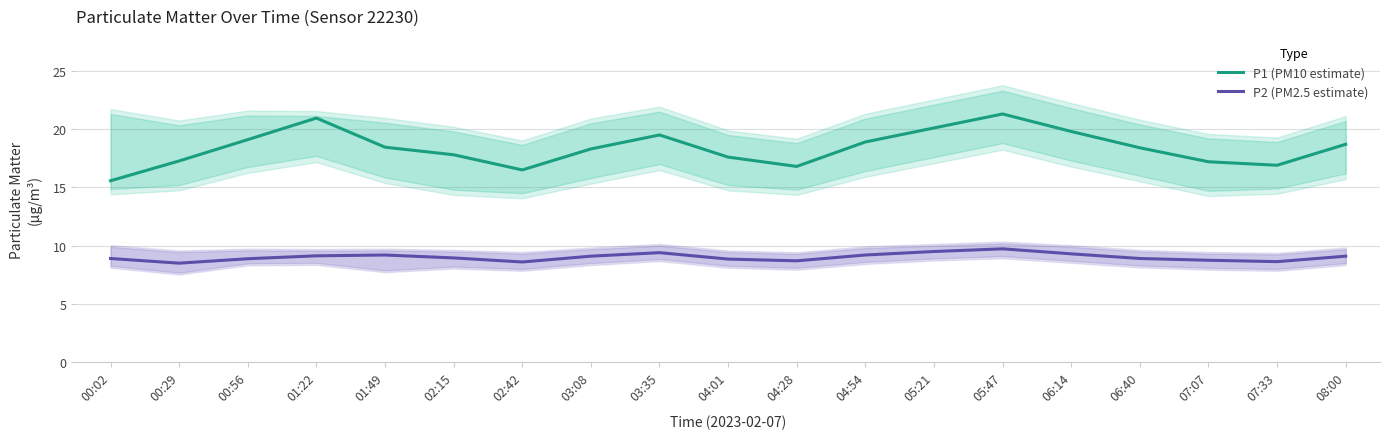

Is it true that P2 (PM2.5 estimate) equals 9.3 at 06:14?

True